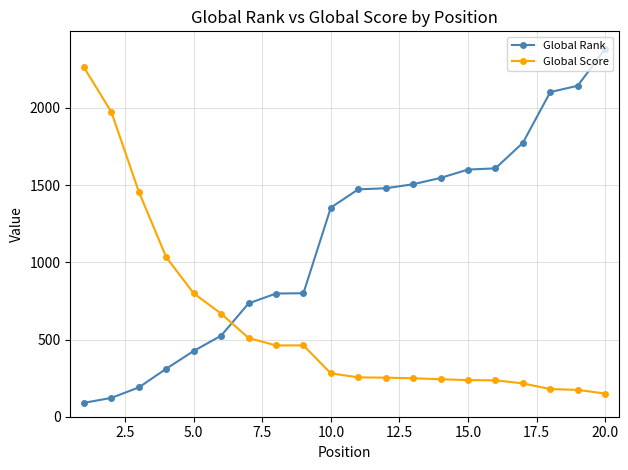

What is the maximum value for Global Rank?

2382